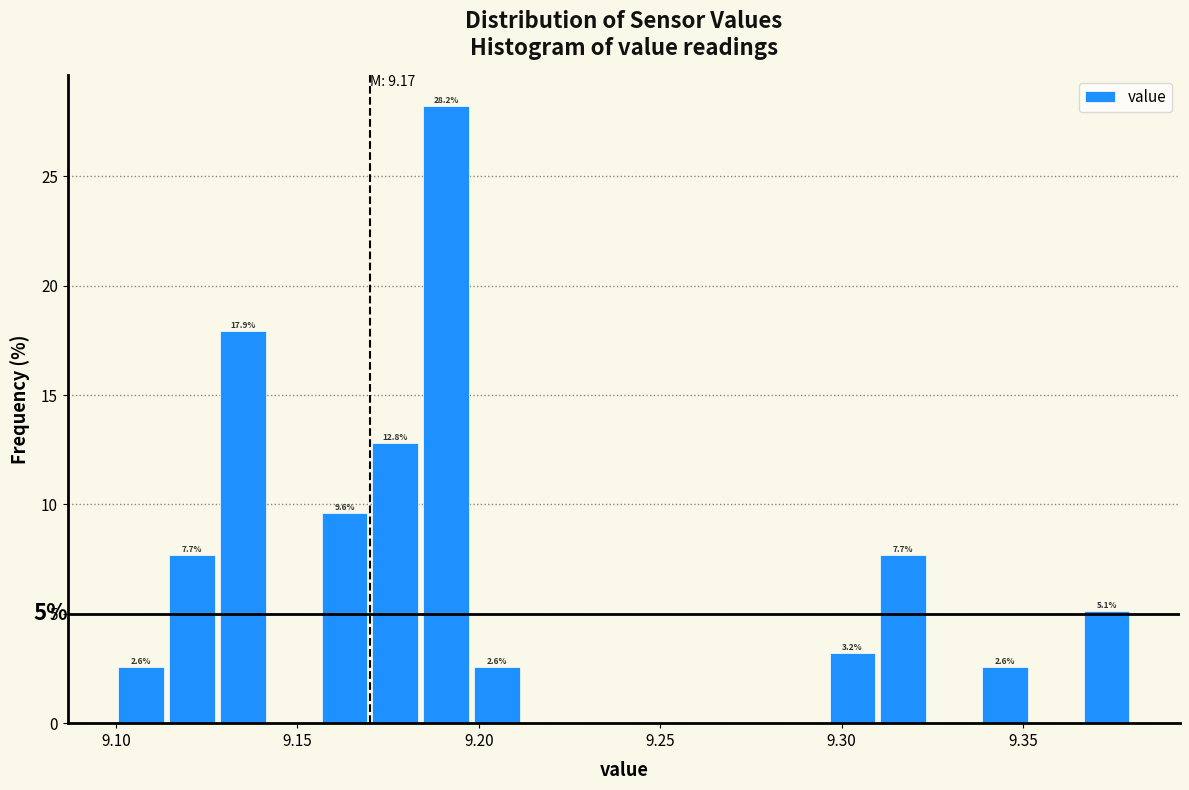

Read against the x-axis, roughly where is the centre of the tallest bar?

9.190